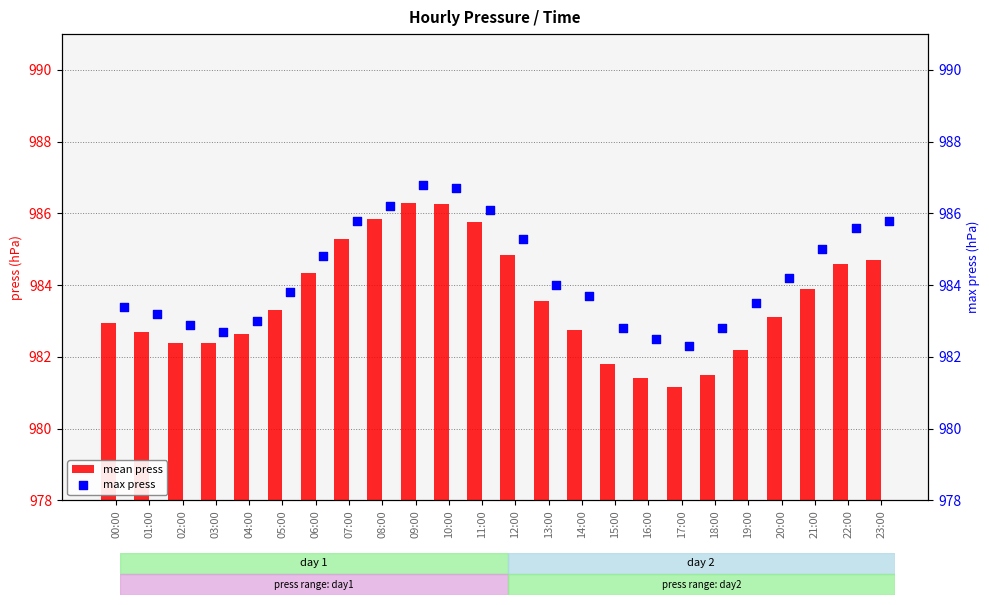

Which series contains the highest Y value?

max press